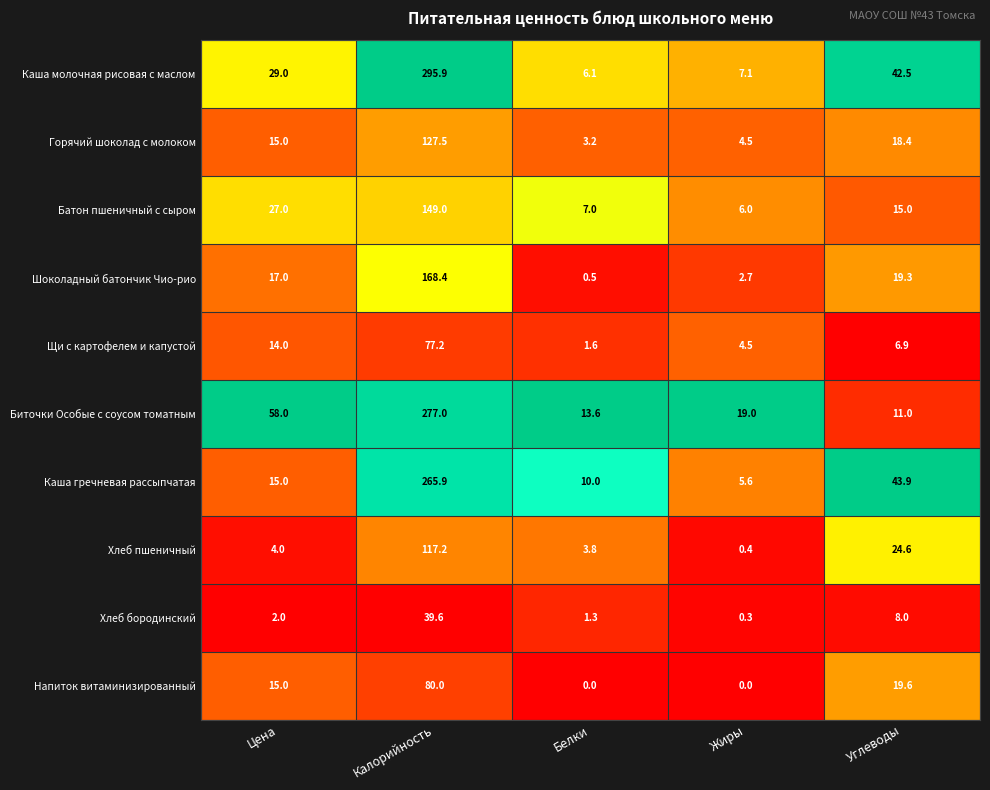

Which series changed the most between Калорийность and Углеводы?

Биточки Особые с соусом томатным